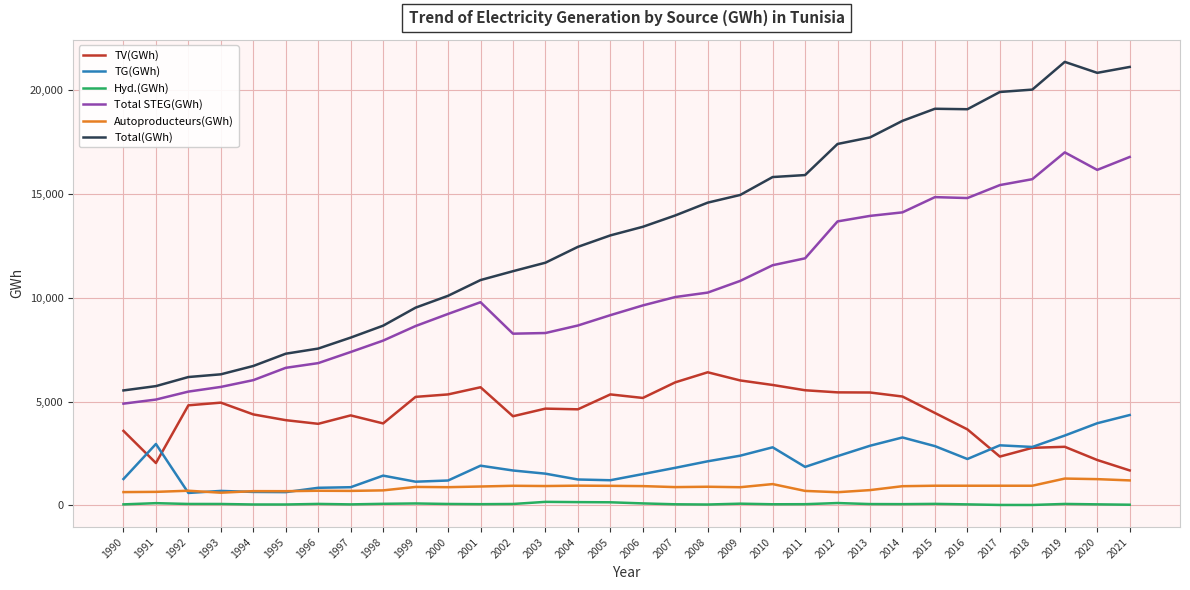

True or false: TV(GWh) and Hyd.(GWh) intersect in this chart.

False